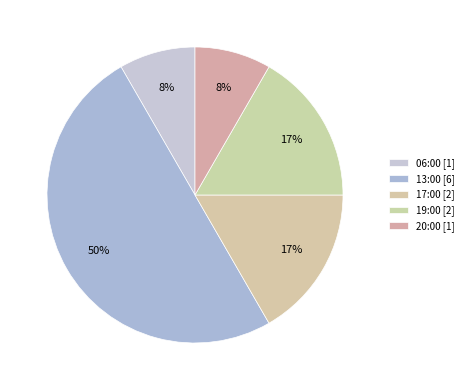

Is 17:00 the majority of the pie?

No